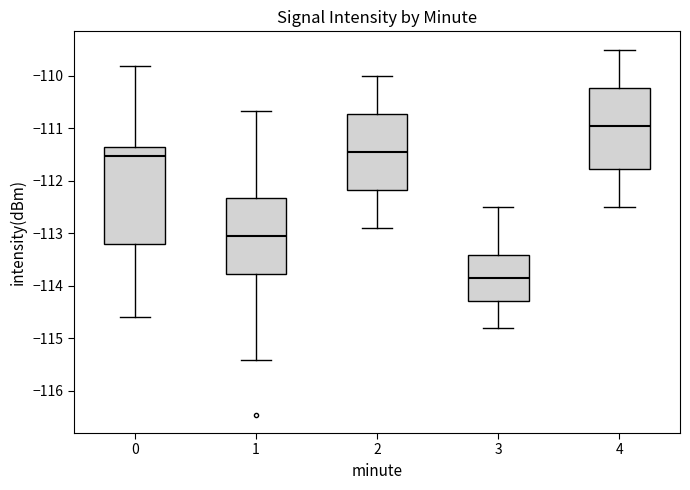

Which box is the tallest, from its lower edge to its upper edge?

0